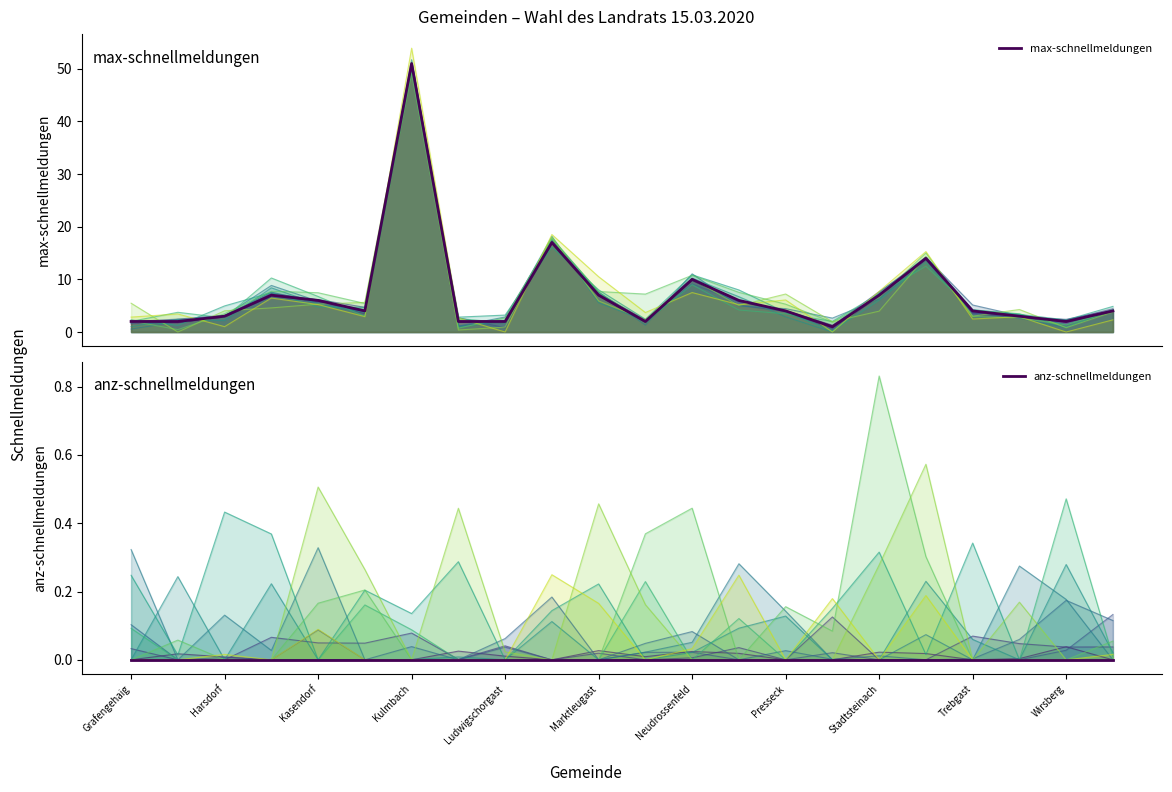

True or false: anz-schnellmeldungen and max-schnellmeldungen intersect in this chart.

False